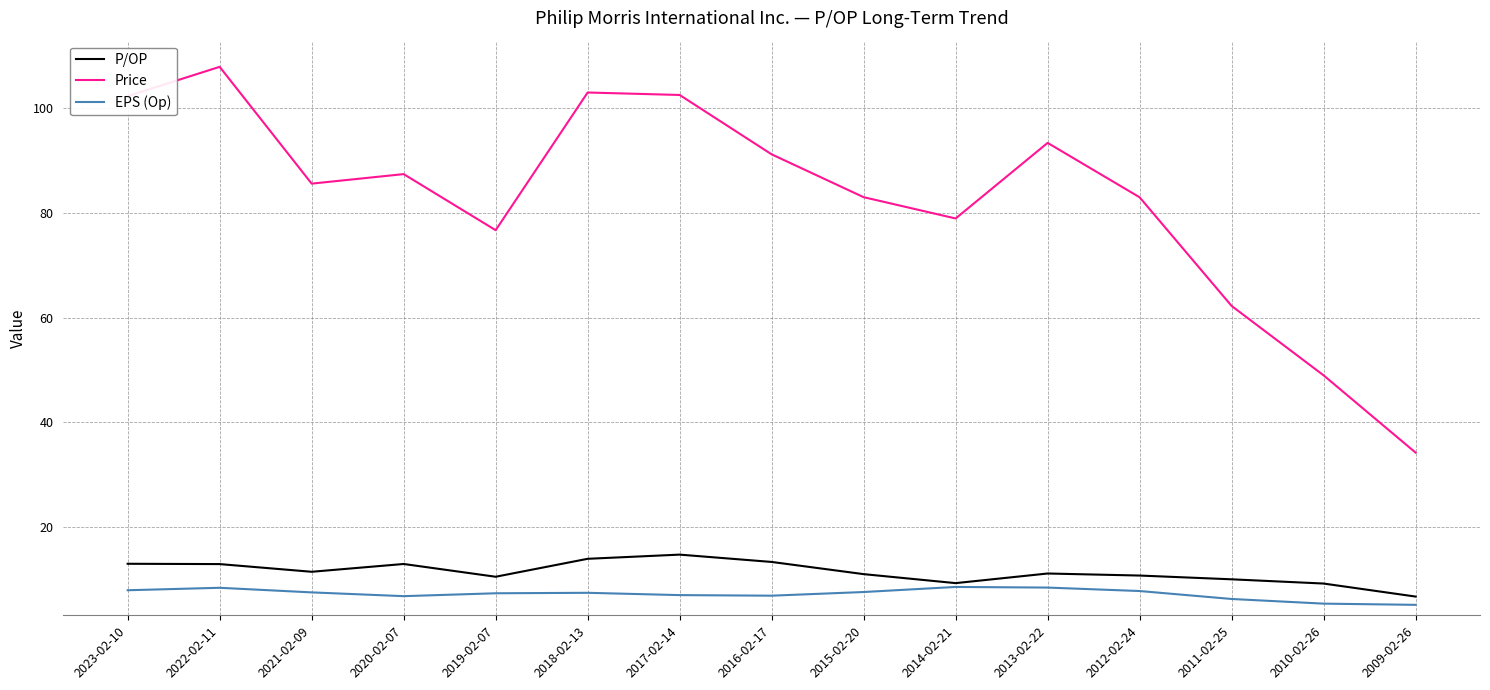

True or false: Price and P/OP cross at least once.

False